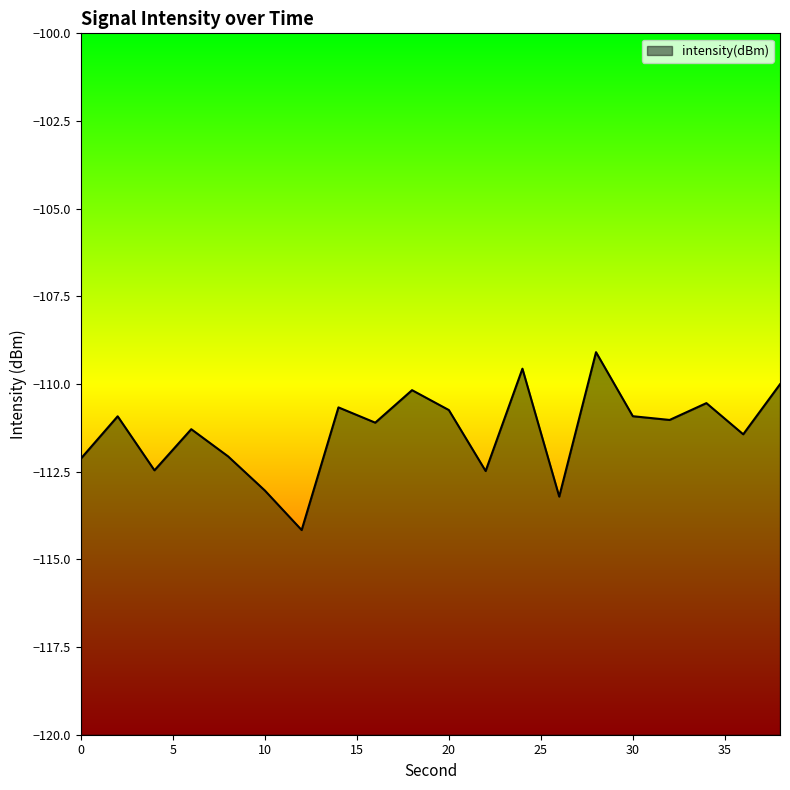

What is the approximate value at 26?

-113.2